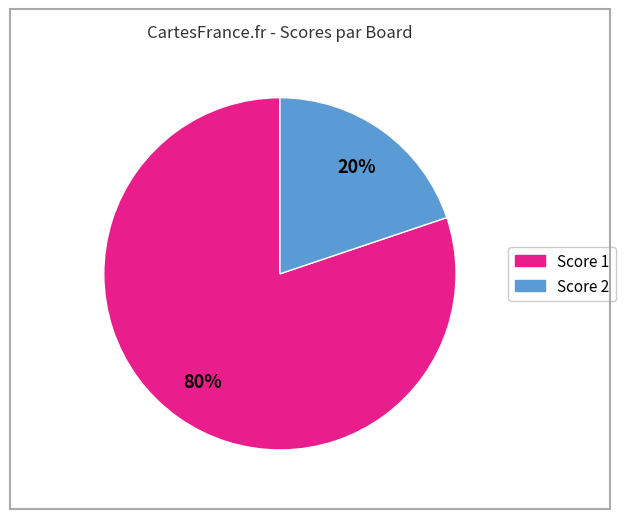

To the nearest percent, what is the difference between the largest and smallest slice percentages?

60%